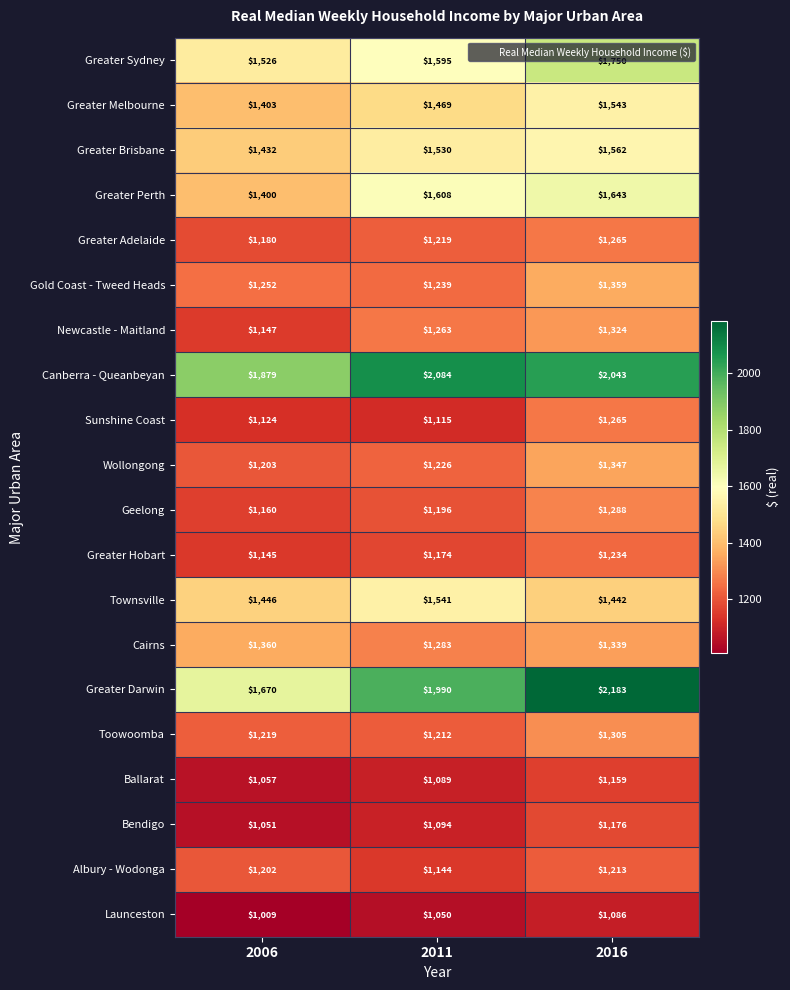

At which category is the sum across all series the highest?

2016